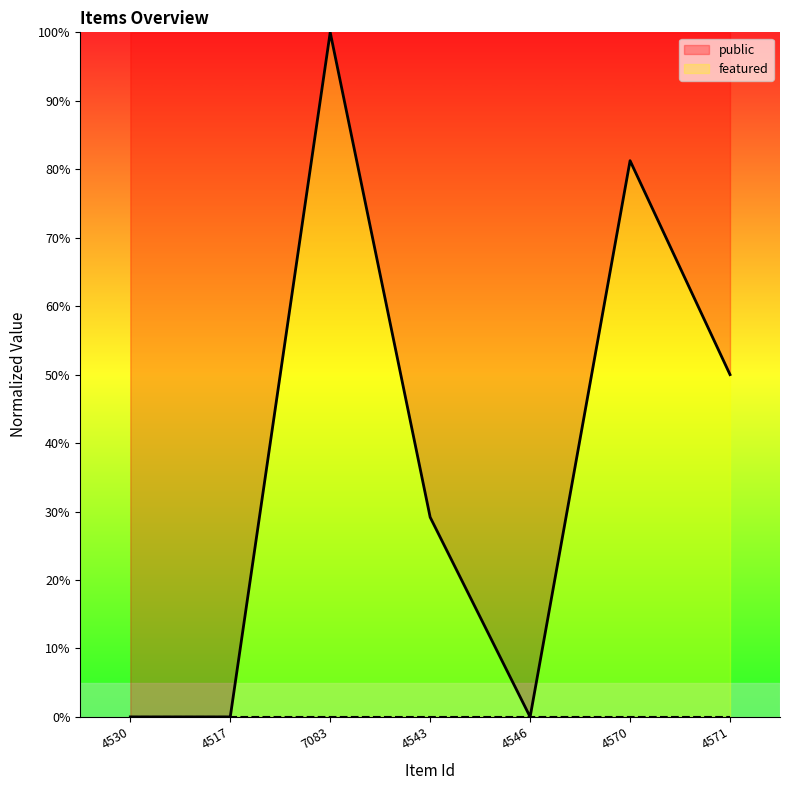

List the labels in order of featured value, smallest first.

4530, 4517, 7083, 4543, 4546, 4570, 4571